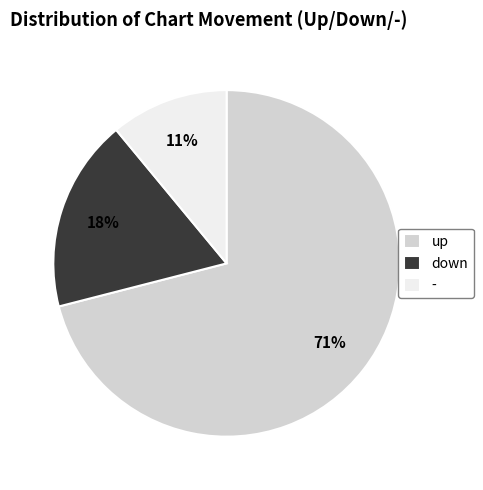

Combined, do down and - account for over 50%?

No